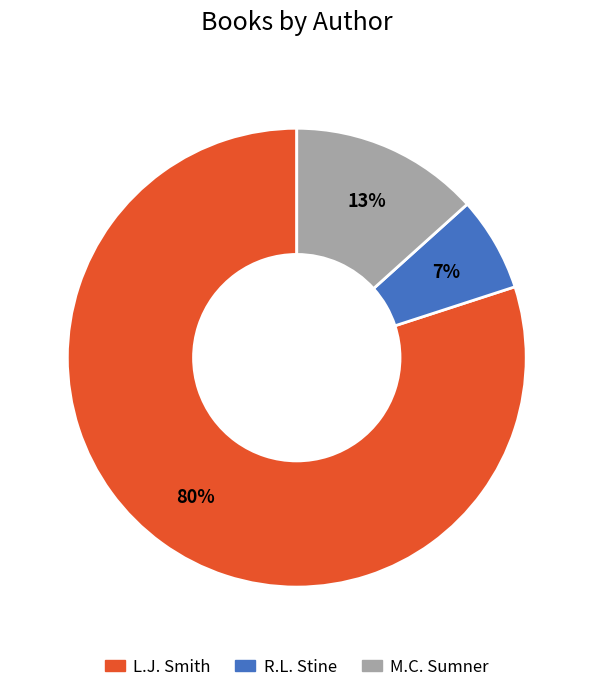

To the nearest percent, what is the difference between the R.L. Stine and L.J. Smith slice percentages?

73%